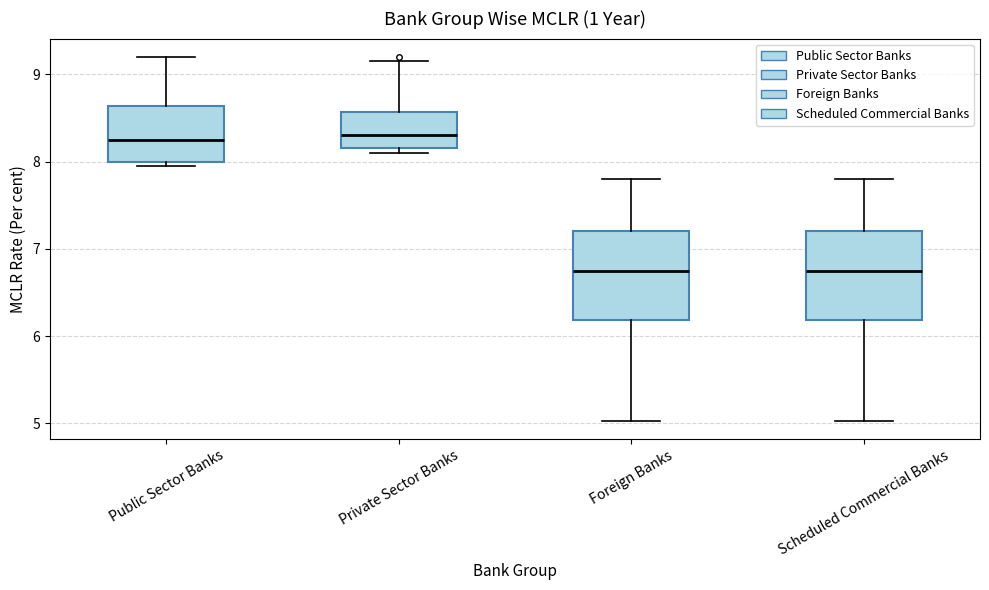

Where is the upper edge of the box for Scheduled Commercial Banks on the y-axis? The values are not printed on the chart, so give them approximately, as read against the axis.

7.2